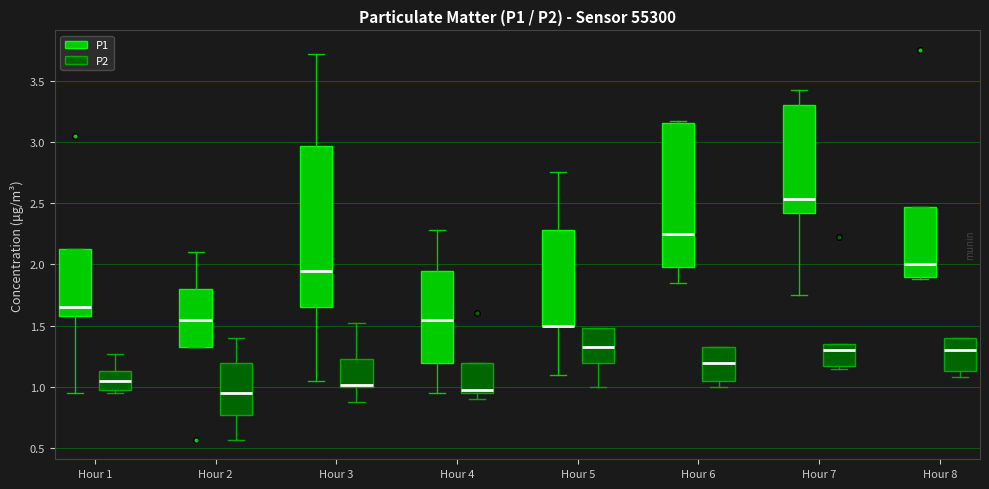

Which box is the tallest, from its lower edge to its upper edge?

Hour 3 (P1)